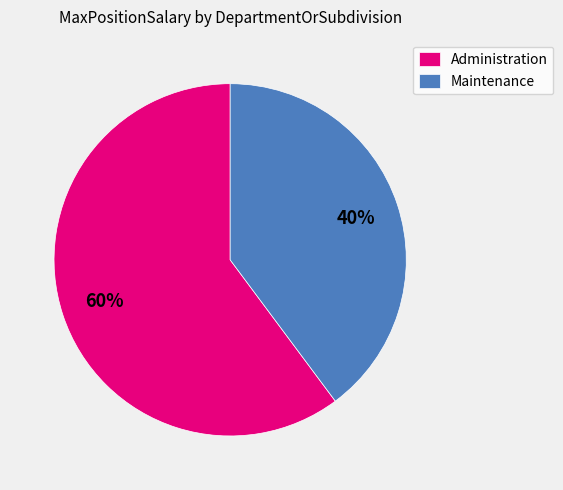

To the nearest percent, what is the difference between the largest and smallest slice percentages?

20%